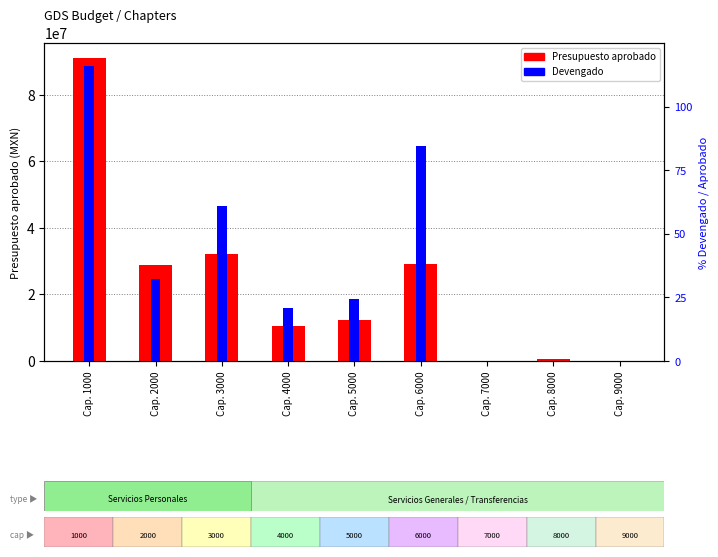

List the labels in order of Devengado value, smallest first.

Cap. 7000, Cap. 9000, Cap. 8000, Cap. 4000, Cap. 5000, Cap. 2000, Cap. 3000, Cap. 6000, Cap. 1000